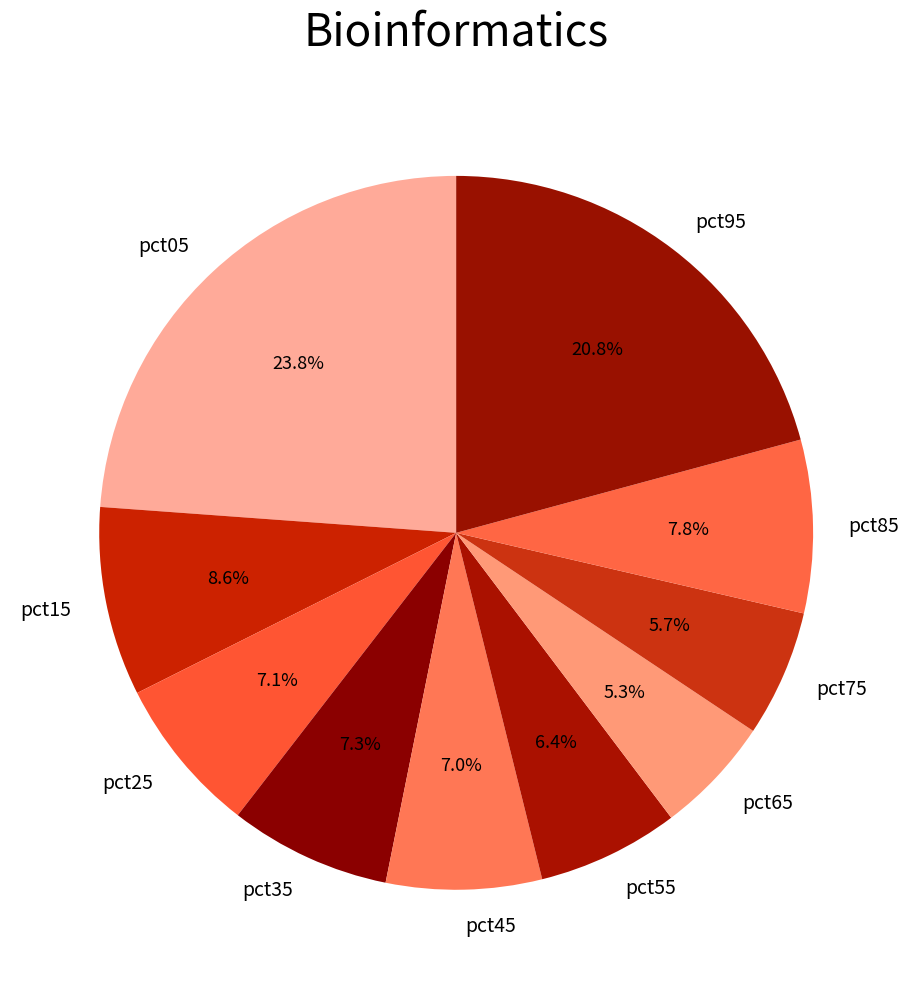

To the nearest percent, what portion does pct55 represent?

6%